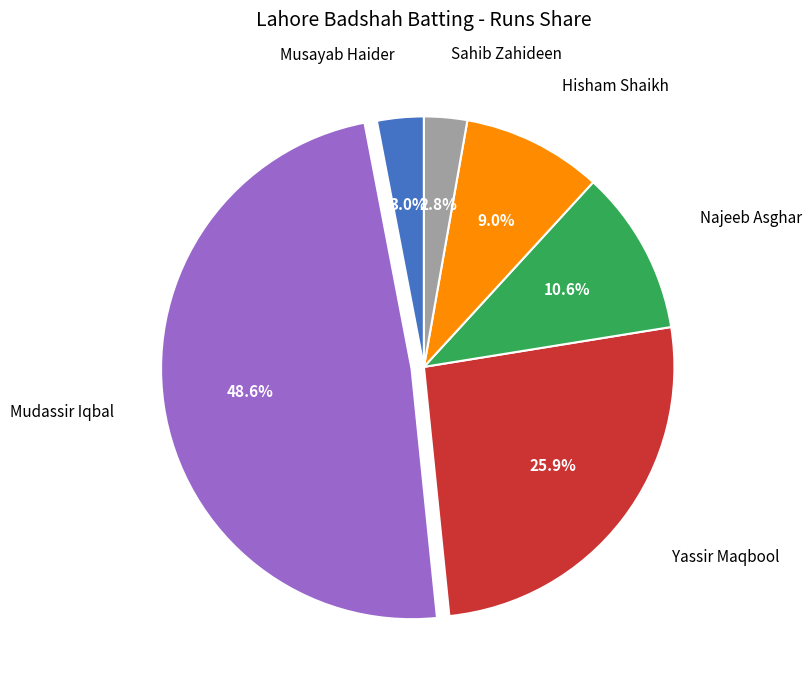

To the nearest percent, what percentage of the pie is Musayab Haider?

3%